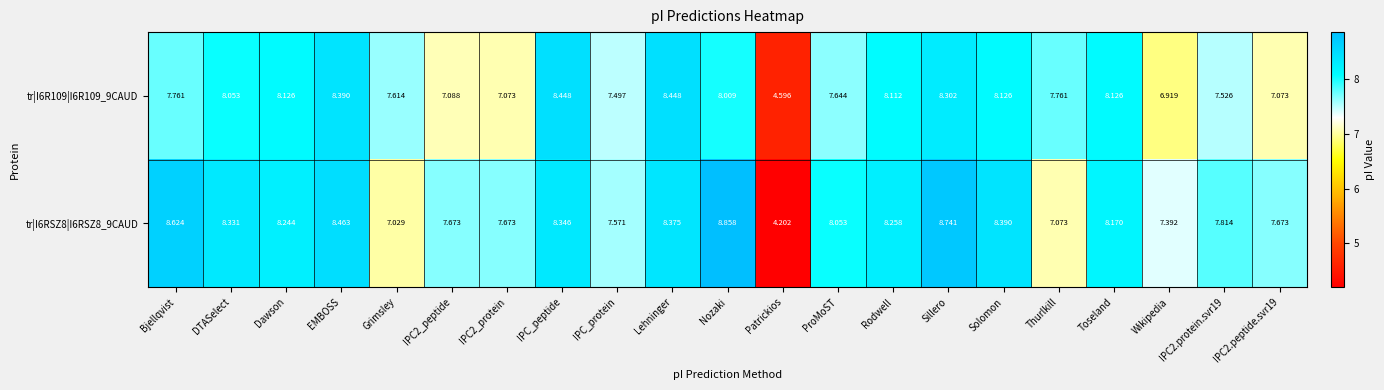

At which label does tr|I6R109|I6R109_9CAUD reach its minimum?

Patrickios